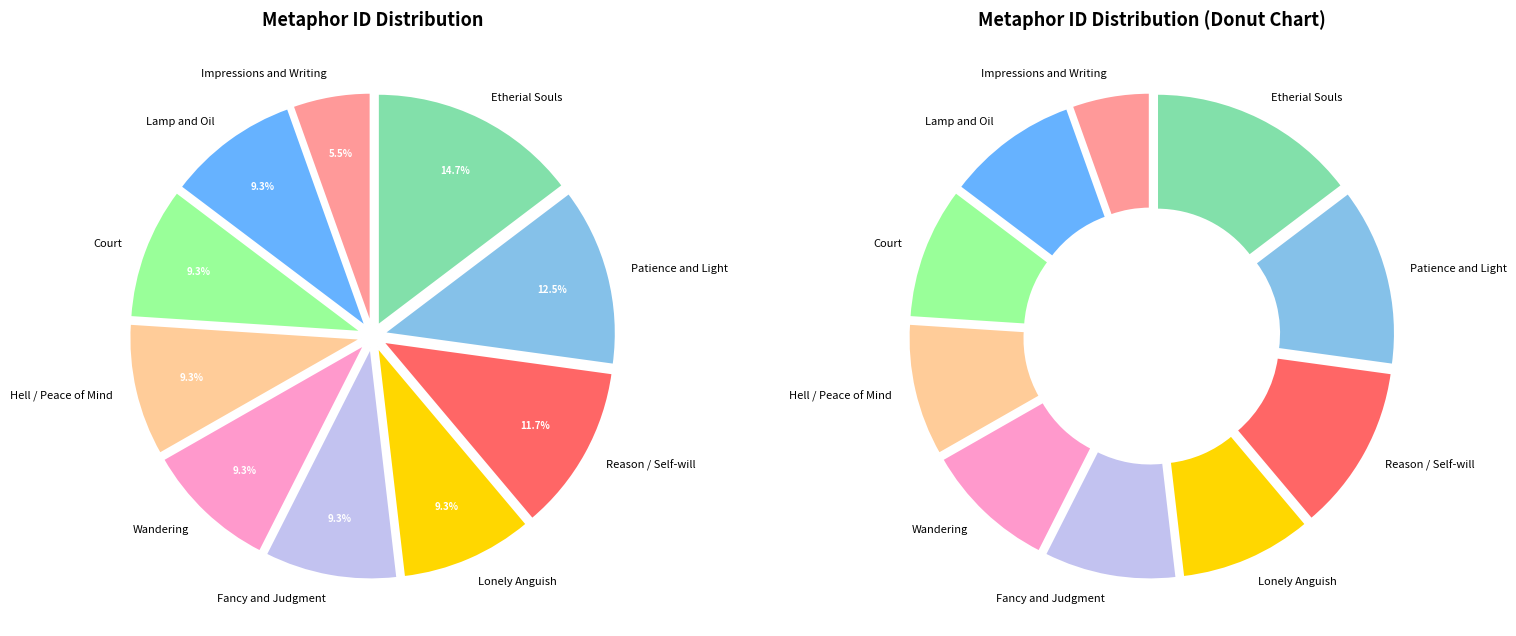

Combined, do Hell / Peace of Mind and Impressions and Writing account for over 50%?

No